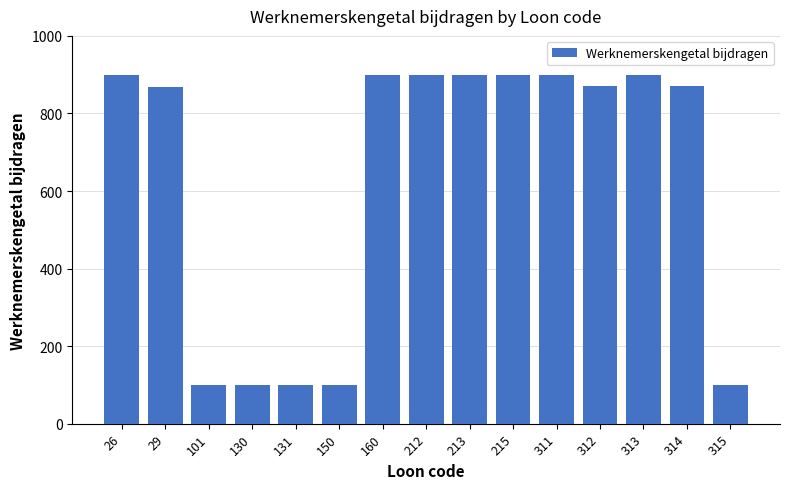

Count the number of categories in the chart.

15